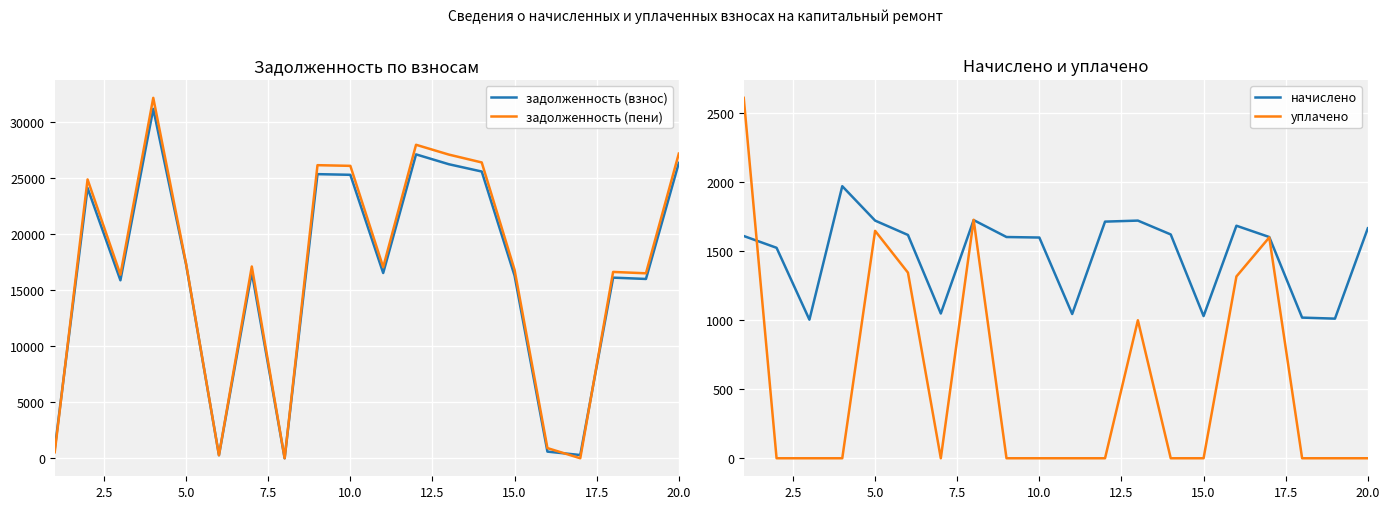

What is the highest value of the задолженность (взнос) series?

31214.9